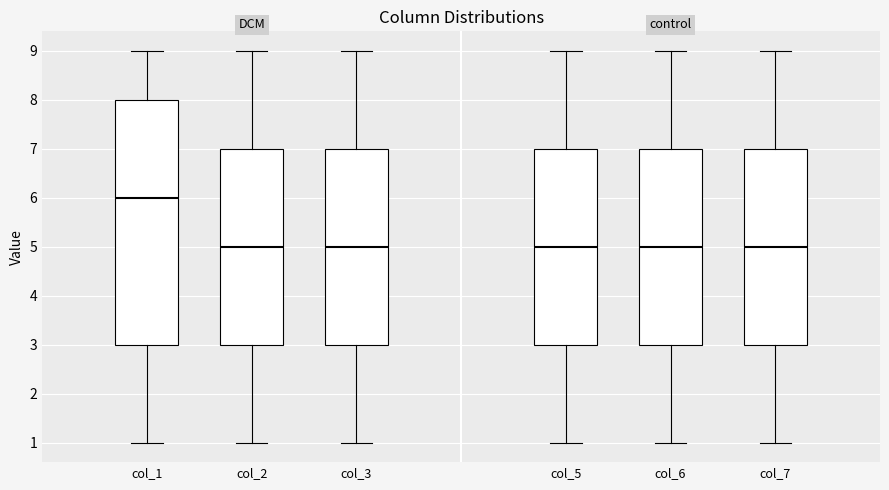

Where does the lower whisker of the box for col_5 end on the y-axis? The values are not printed on the chart, so give them approximately, as read against the axis.

1